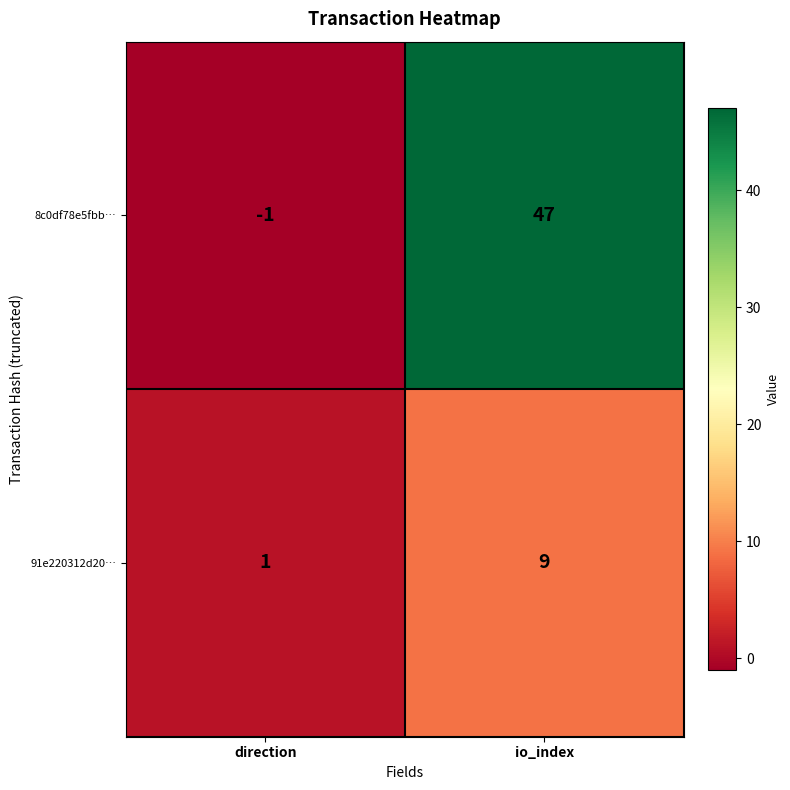

What is the spread (max minus min) of values at io_index?

38